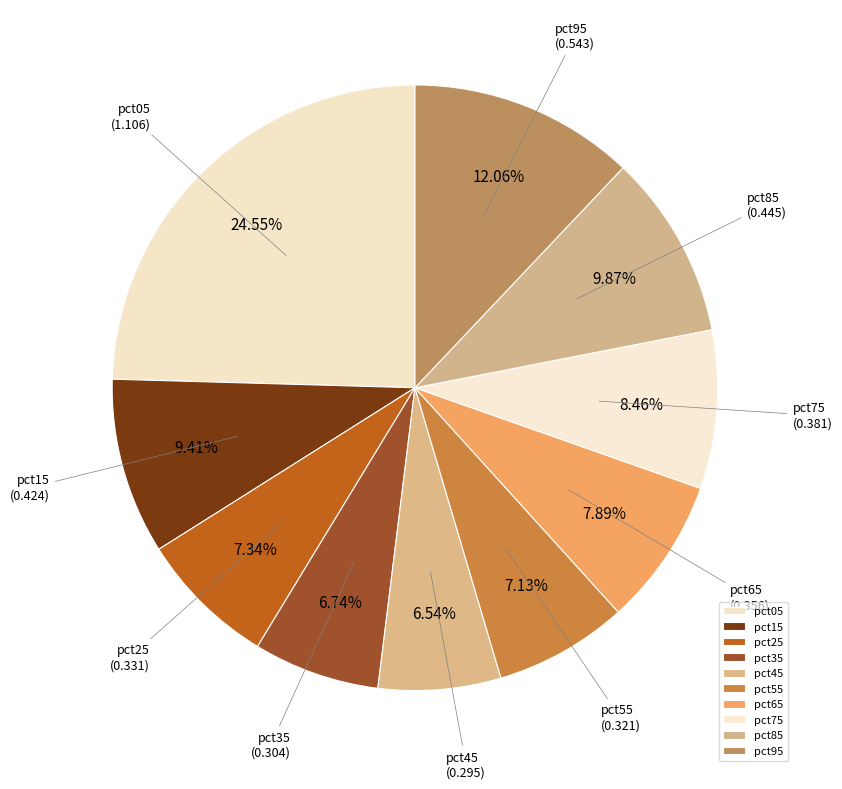

To the nearest percent, what percentage of the pie is pct05?

25%